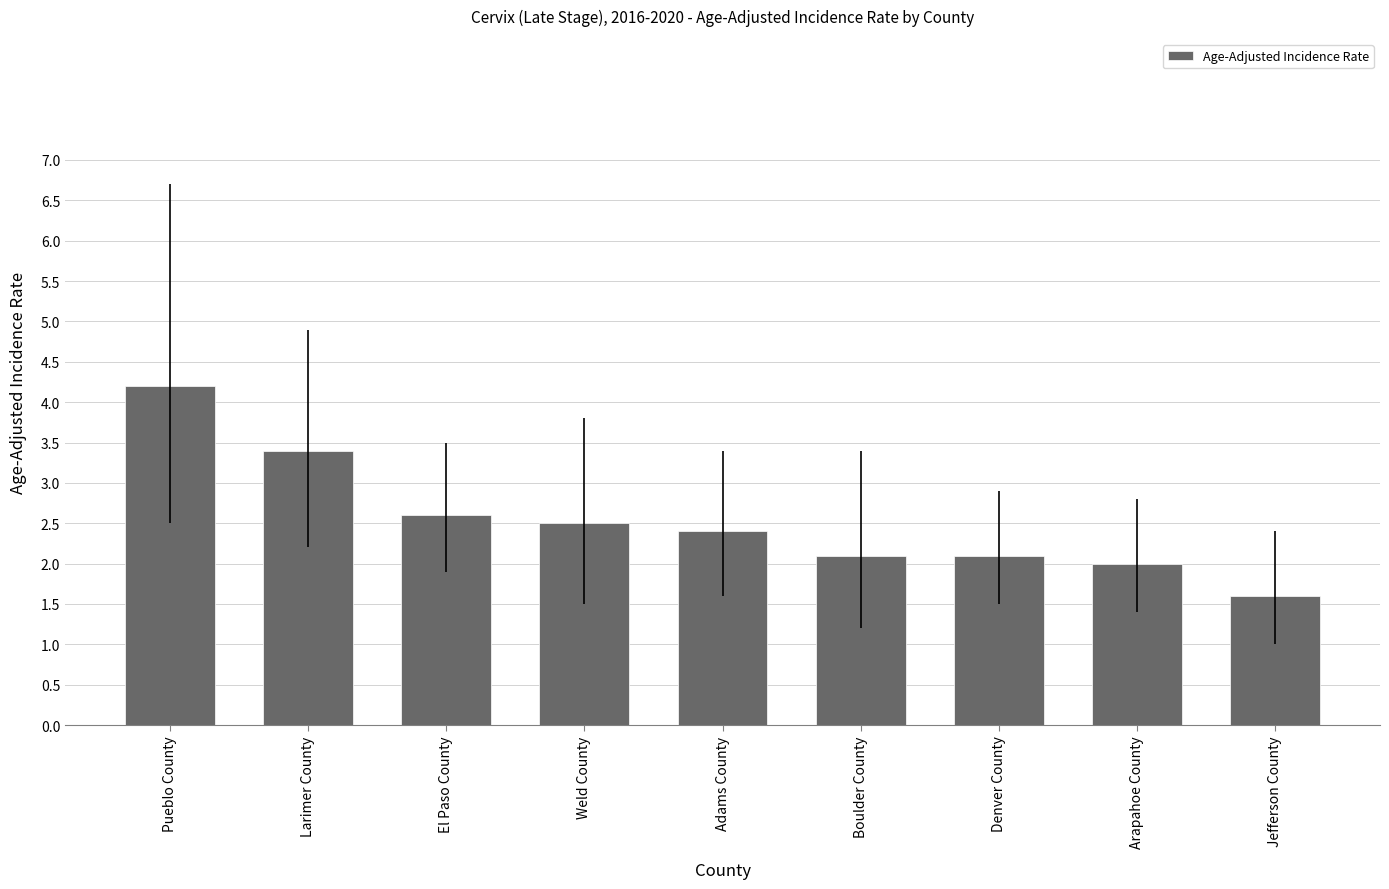

What position from the right is El Paso County?

7